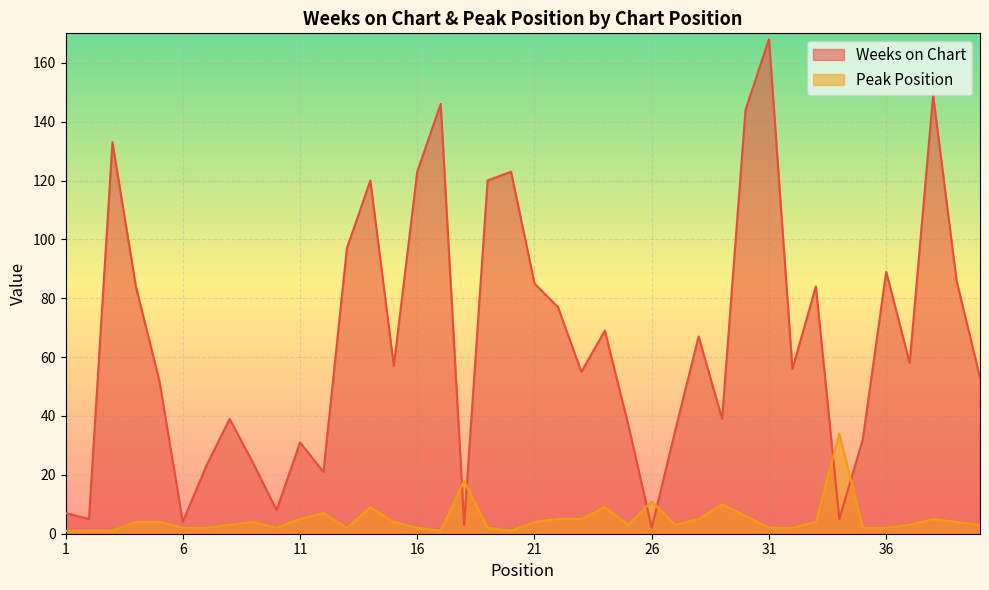

What is the value of the Weeks on Chart point at the 6th from the left?

4